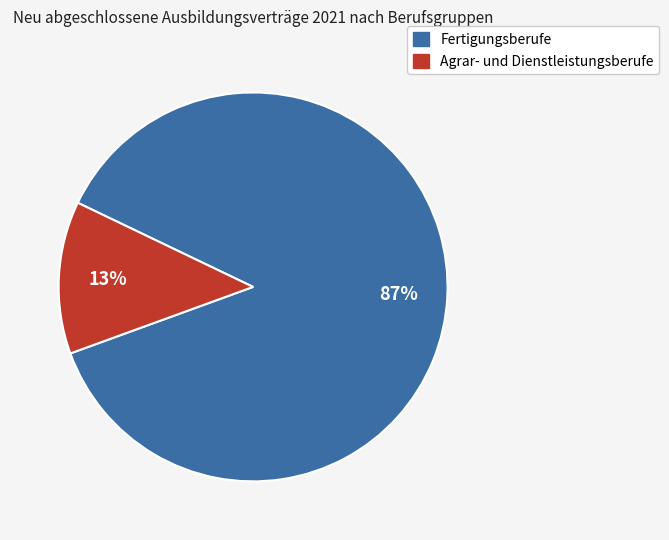

Is there a majority slice in this chart?

Yes